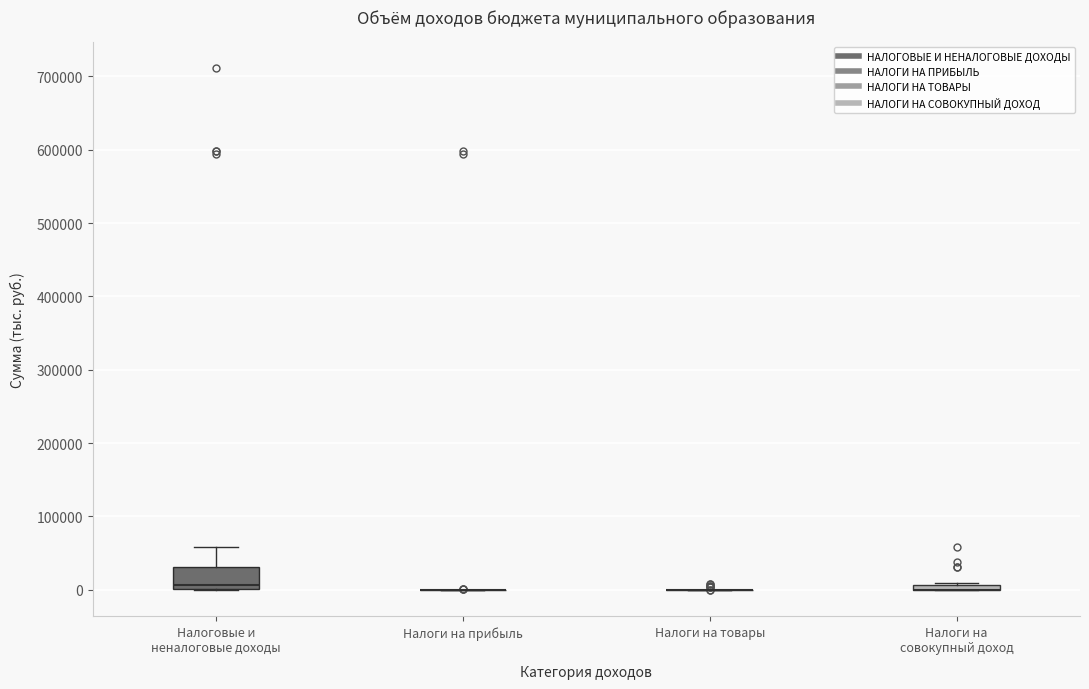

Which box is the tallest, from its lower edge to its upper edge?

Налоговые и неналоговые доходы